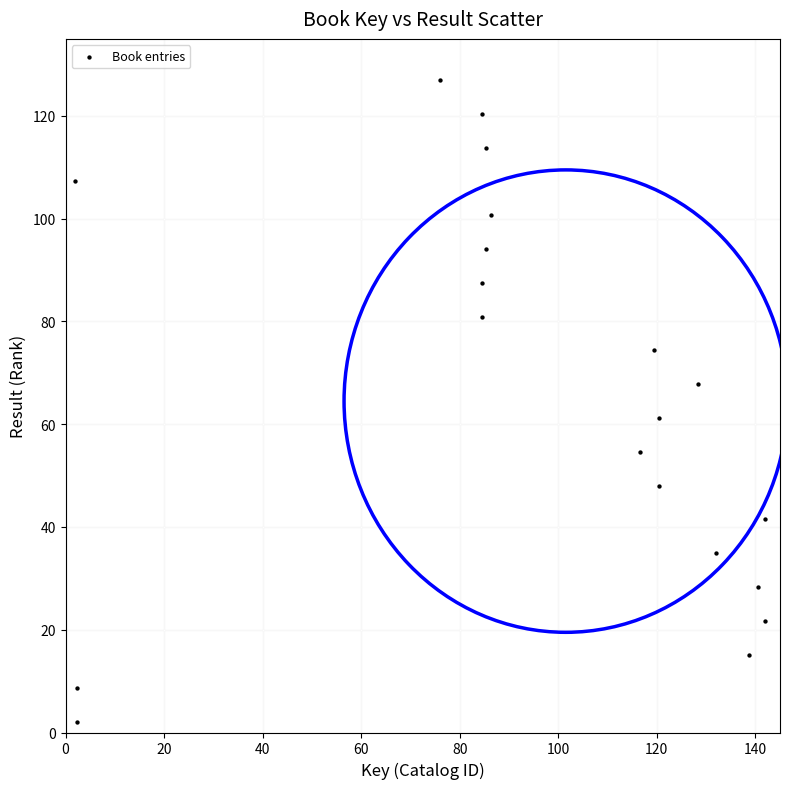

What is the range of Y values (max minus min)?

125.0